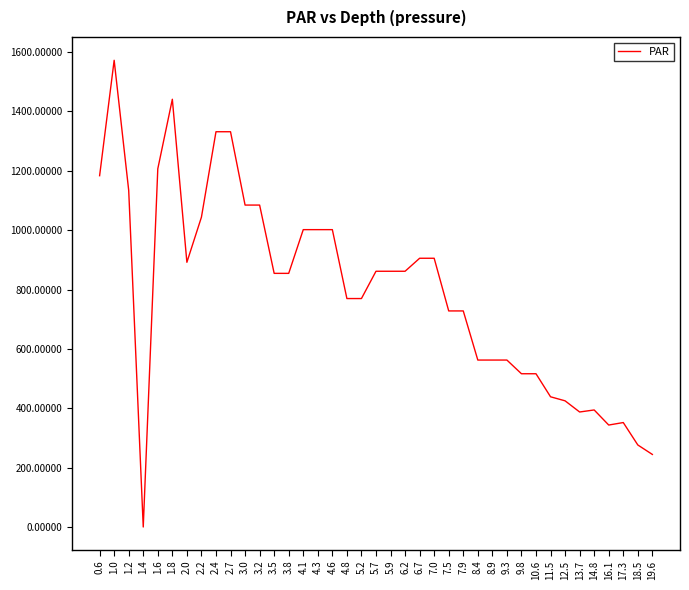

What is the smallest value displayed?

0.8